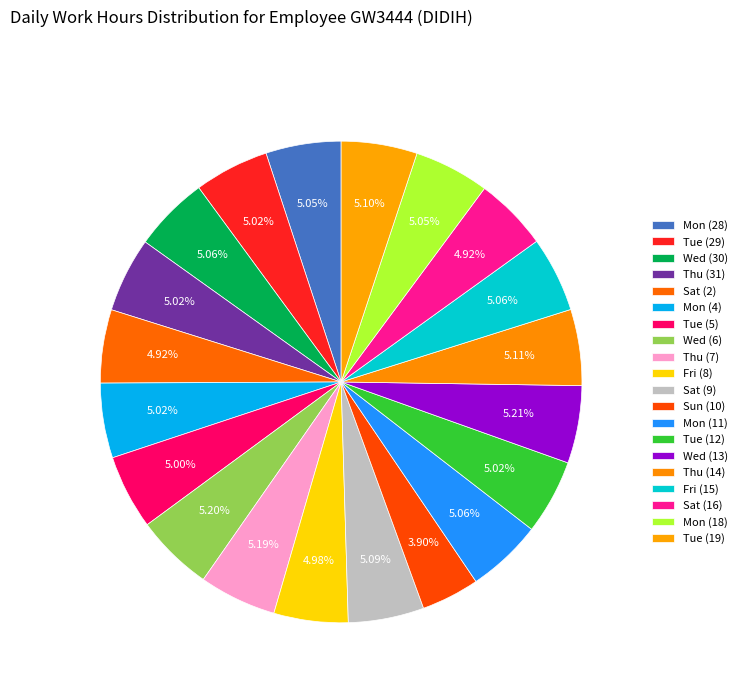

What is the change in value from Mon (28) to Thu (7)?

+0.3